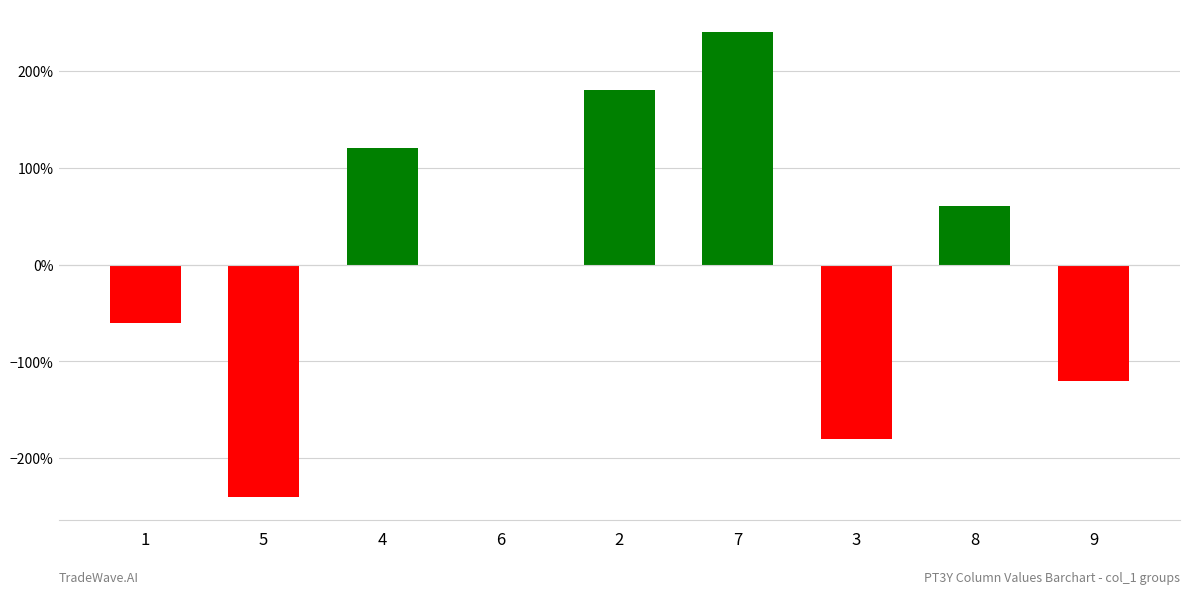

What is the approximate value at 5?

-240